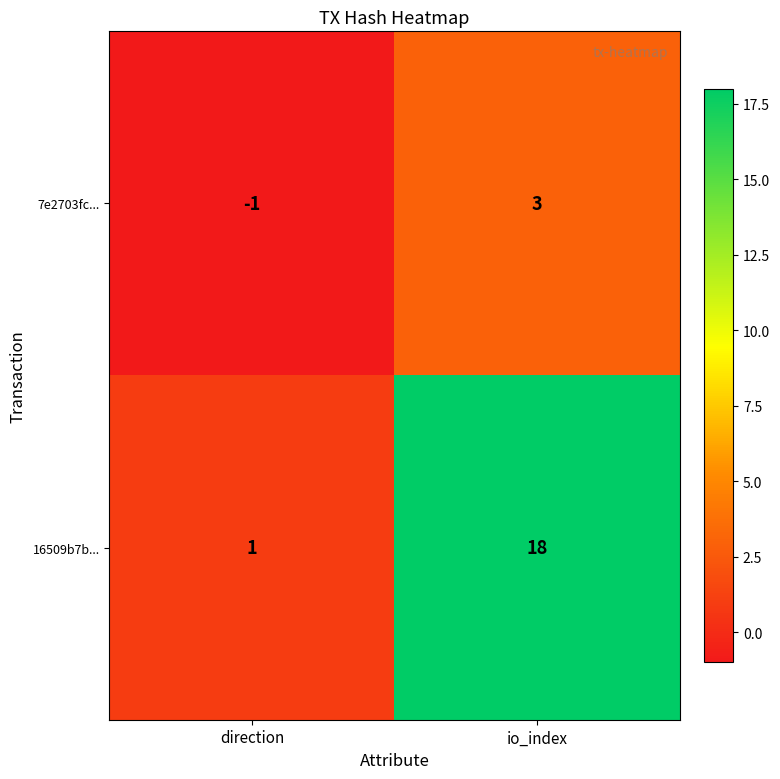

True or false: 16509b7b... has a value of 2 at direction.

False